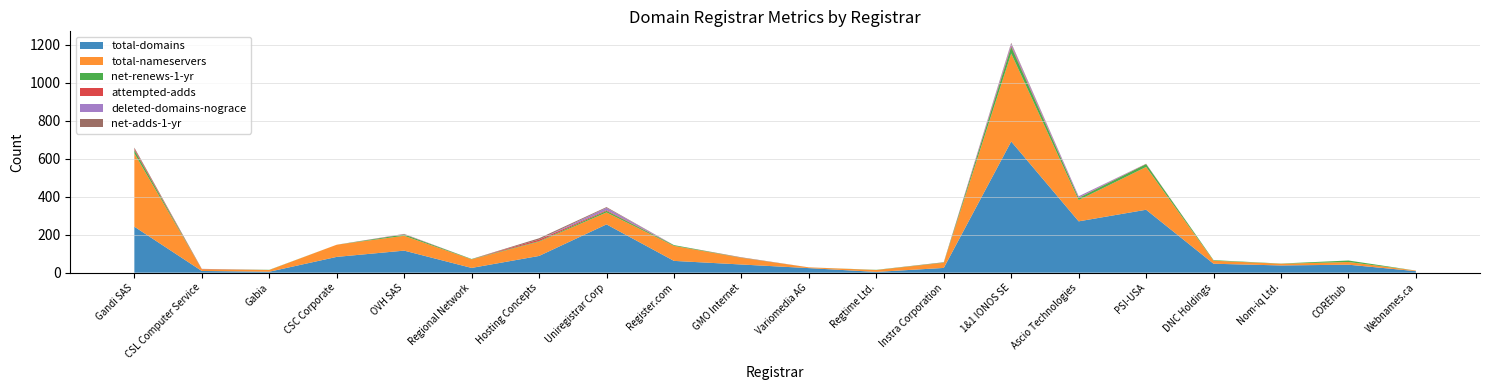

Reading right to left, extract all data points from this chart.

total-domains: Webnames.ca=8	COREhub=42	Nom-iq Ltd.=38	DNC Holdings=47	PSI-USA=331	Ascio Technologies=270	1&1 IONOS SE=690	Instra Corporation=25	Regtime Ltd.=4	Variomedia AG=24	GMO Internet=43	Register.com=62	Uniregistrar Corp=254	Hosting Concepts=88	Regional Network=25	OVH SAS=116	CSC Corporate=83	Gabia=5	CSL Computer Service=9	Gandi SAS=242
total-nameservers: Webnames.ca=3	COREhub=14	Nom-iq Ltd.=9	DNC Holdings=16	PSI-USA=225	Ascio Technologies=112	1&1 IONOS SE=463	Instra Corporation=27	Regtime Ltd.=10	Variomedia AG=4	GMO Internet=35	Register.com=79	Uniregistrar Corp=63	Hosting Concepts=75	Regional Network=45	OVH SAS=78	CSC Corporate=64	Gabia=9	CSL Computer Service=9	Gandi SAS=386
net-renews-1-yr: Webnames.ca=0	COREhub=8	Nom-iq Ltd.=1	DNC Holdings=3	PSI-USA=15	Ascio Technologies=11	1&1 IONOS SE=35	Instra Corporation=2	Regtime Ltd.=1	Variomedia AG=0	GMO Internet=1	Register.com=4	Uniregistrar Corp=8	Hosting Concepts=3	Regional Network=2	OVH SAS=7	CSC Corporate=0	Gabia=1	CSL Computer Service=0	Gandi SAS=17
attempted-adds: Webnames.ca=0	COREhub=0	Nom-iq Ltd.=0	DNC Holdings=0	PSI-USA=1	Ascio Technologies=2	1&1 IONOS SE=6	Instra Corporation=1	Regtime Ltd.=0	Variomedia AG=0	GMO Internet=1	Register.com=0	Uniregistrar Corp=4	Hosting Concepts=8	Regional Network=0	OVH SAS=1	CSC Corporate=0	Gabia=0	CSL Computer Service=1	Gandi SAS=7
deleted-domains-nograce: Webnames.ca=0	COREhub=0	Nom-iq Ltd.=0	DNC Holdings=0	PSI-USA=0	Ascio Technologies=7	1&1 IONOS SE=11	Instra Corporation=0	Regtime Ltd.=0	Variomedia AG=0	GMO Internet=0	Register.com=0	Uniregistrar Corp=12	Hosting Concepts=0	Regional Network=0	OVH SAS=1	CSC Corporate=0	Gabia=0	CSL Computer Service=0	Gandi SAS=0
net-adds-1-yr: Webnames.ca=0	COREhub=0	Nom-iq Ltd.=0	DNC Holdings=0	PSI-USA=1	Ascio Technologies=0	1&1 IONOS SE=4	Instra Corporation=0	Regtime Ltd.=0	Variomedia AG=0	GMO Internet=1	Register.com=0	Uniregistrar Corp=4	Hosting Concepts=7	Regional Network=0	OVH SAS=1	CSC Corporate=0	Gabia=0	CSL Computer Service=1	Gandi SAS=6